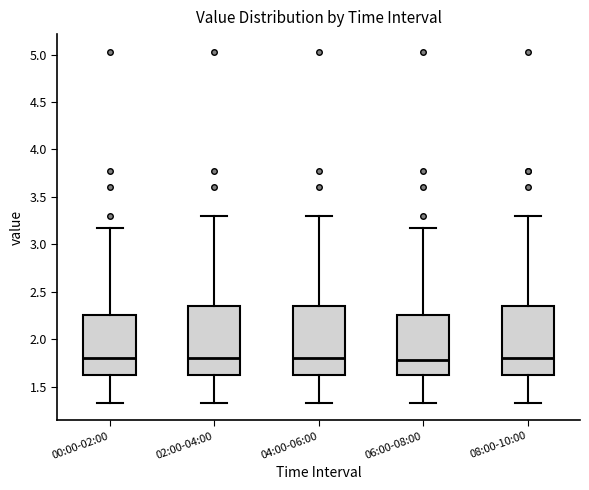

Reading left to right, transcribe this box plot: for each box, give where its median line is, the range the box spans, and where its two whiskers end, as read against the y-axis. The values are not printed on the chart, so give them approximately, as read against the axis.

00:00-02:00: median 1.80, box 1.60 to 2.25, whiskers 1.35 to 3.15
02:00-04:00: median 1.80, box 1.60 to 2.35, whiskers 1.35 to 3.30
04:00-06:00: median 1.80, box 1.60 to 2.35, whiskers 1.35 to 3.30
06:00-08:00: median 1.80, box 1.60 to 2.25, whiskers 1.35 to 3.15
08:00-10:00: median 1.80, box 1.60 to 2.35, whiskers 1.35 to 3.30